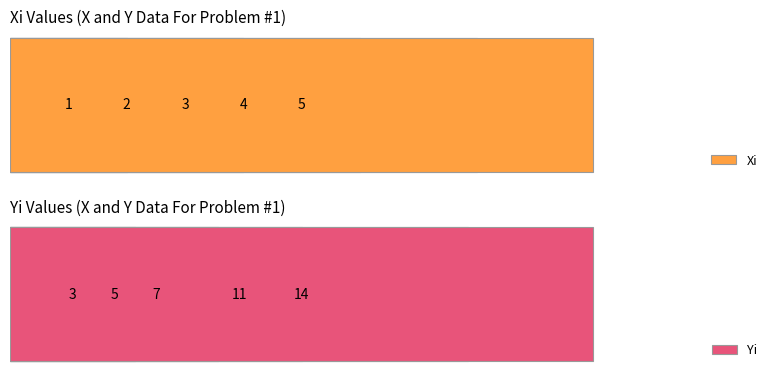

Are the bars horizontal?

Yes